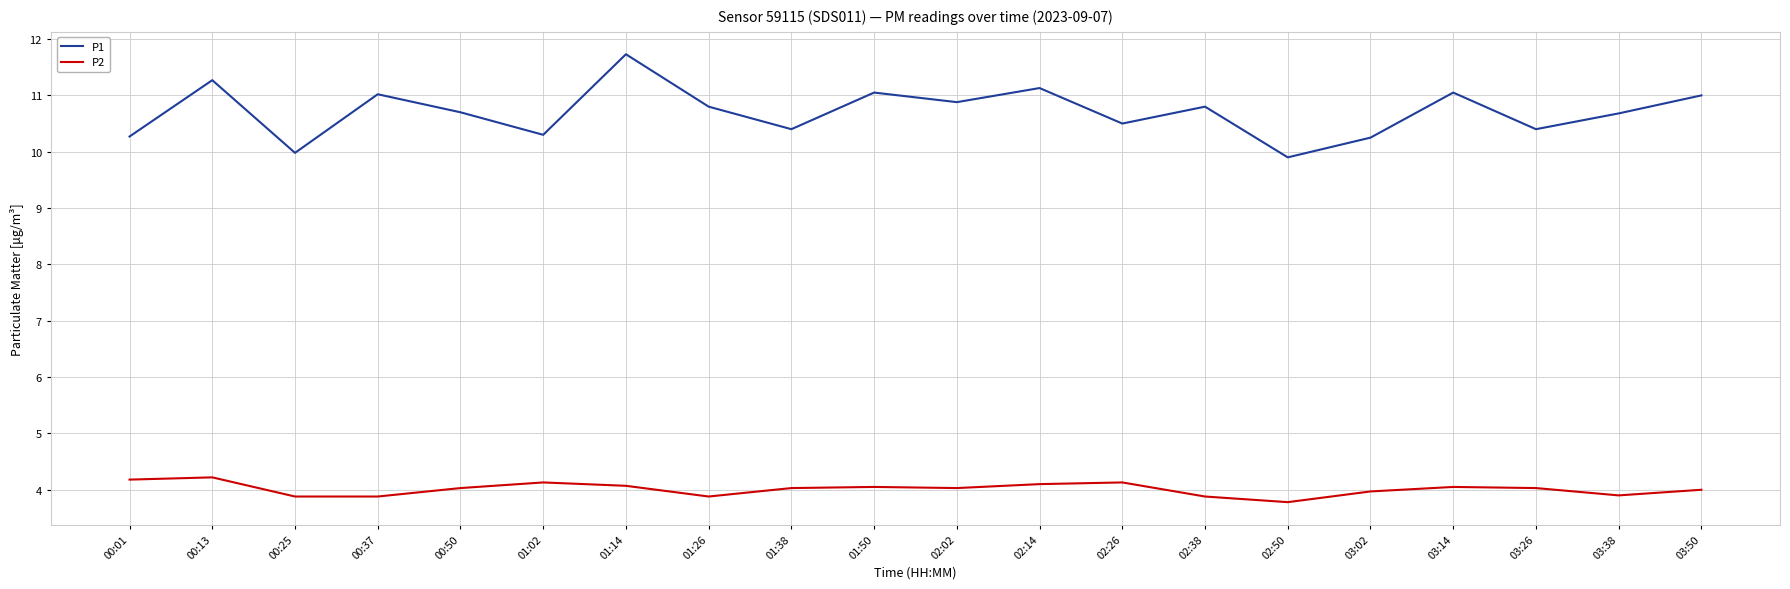

Which series changed the most between 00:25 and 03:50?

P1